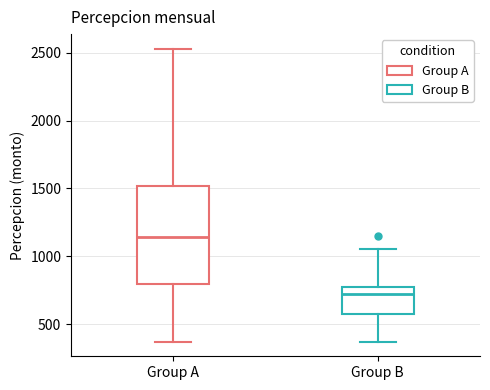

Reading left to right, transcribe this box plot: for each box, give where its median line is, the range the box spans, and where its two whiskers end, as read against the y-axis. The values are not printed on the chart, so give them approximately, as read against the axis.

Group A: median 1150, box 800 to 1500, whiskers 350 to 2550
Group B: median 700, box 550 to 750, whiskers 350 to 1050